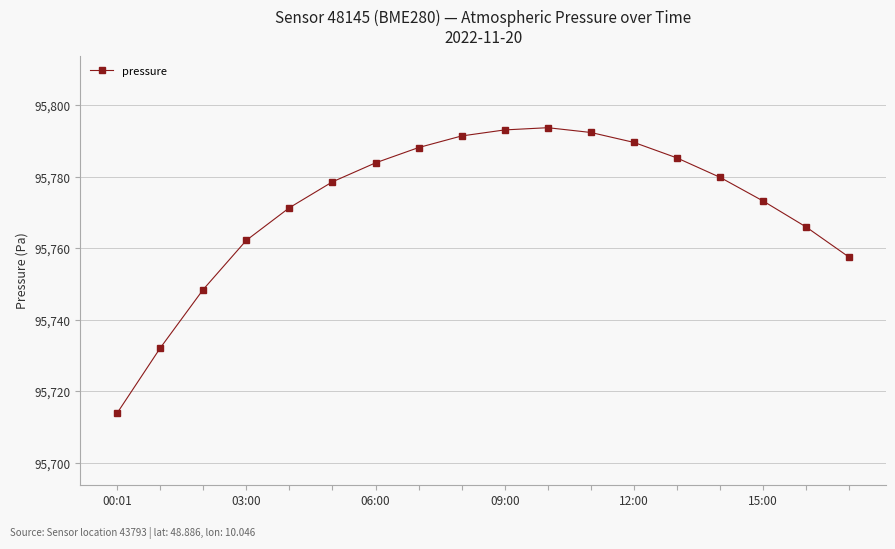

True or false: there are more than 0 points higher than both neighbors.

True